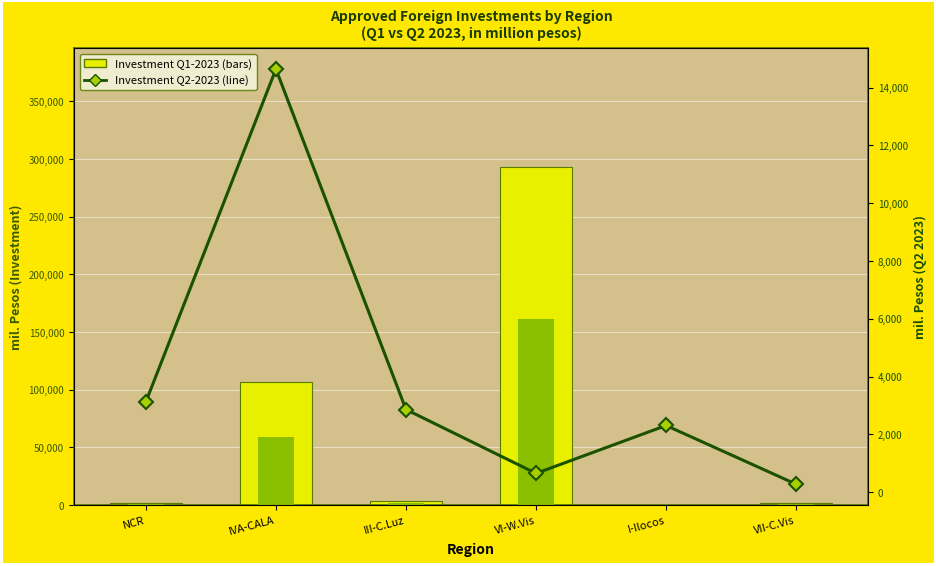

Reading right to left, what are all the values shown in this chart?

Investment Q1-2023 (bar): VII-C.Vis=1895.5	I-Ilocos=0.0	VI-W.Vis=293259.1	III-C.Luz=3276.5	IVA-CALA=107026.9	NCR=1666.3
Investment Q2-2023 (line): VII-C.Vis=272.2	I-Ilocos=2304.3	VI-W.Vis=646.6	III-C.Luz=2857.9	IVA-CALA=14638.2	NCR=3123.7